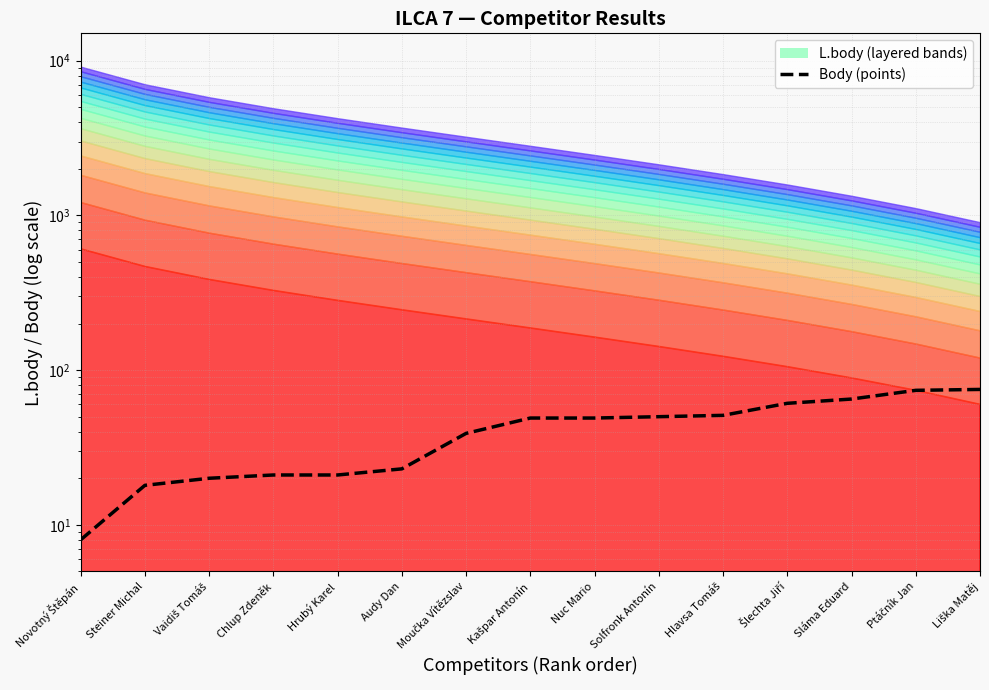

What is the sum of all values?

624